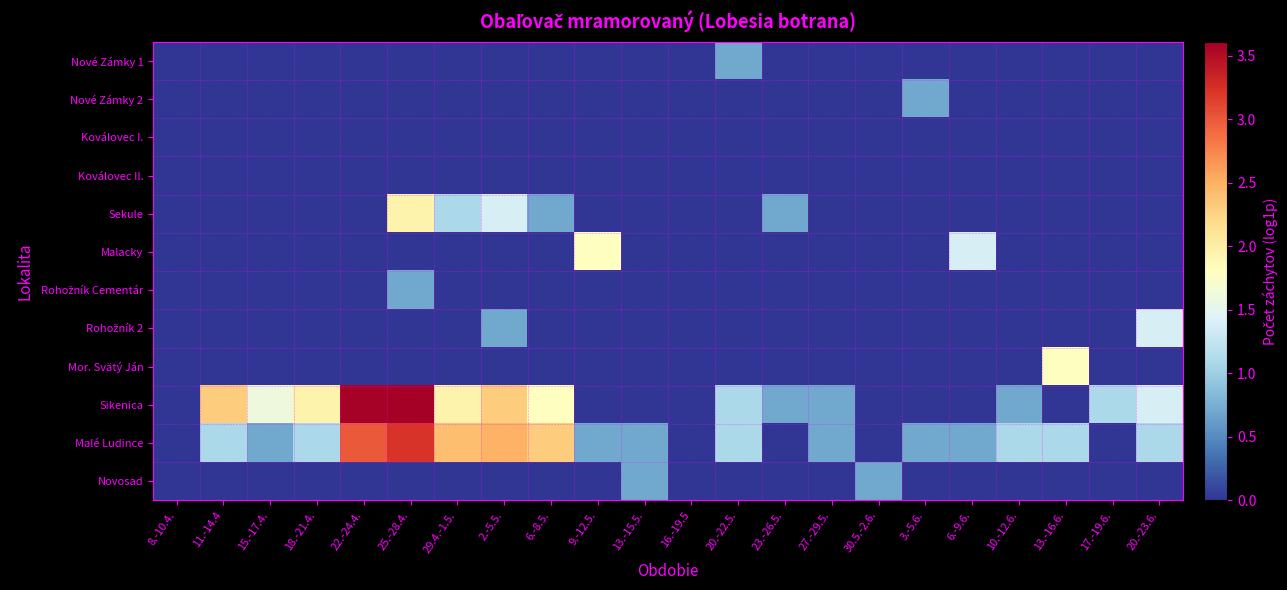

Which series has the largest total across all categories?

Sikenica